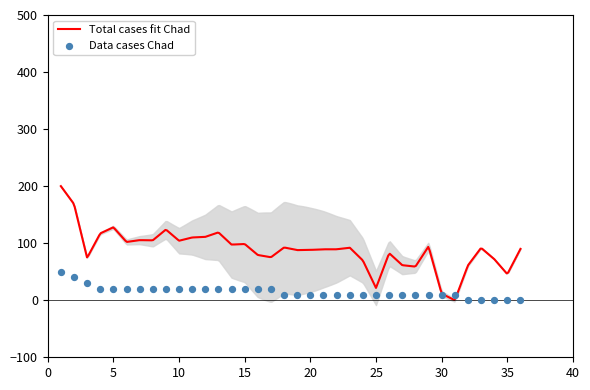

What is the highest value of the Total cases fit Chad series?

200.0